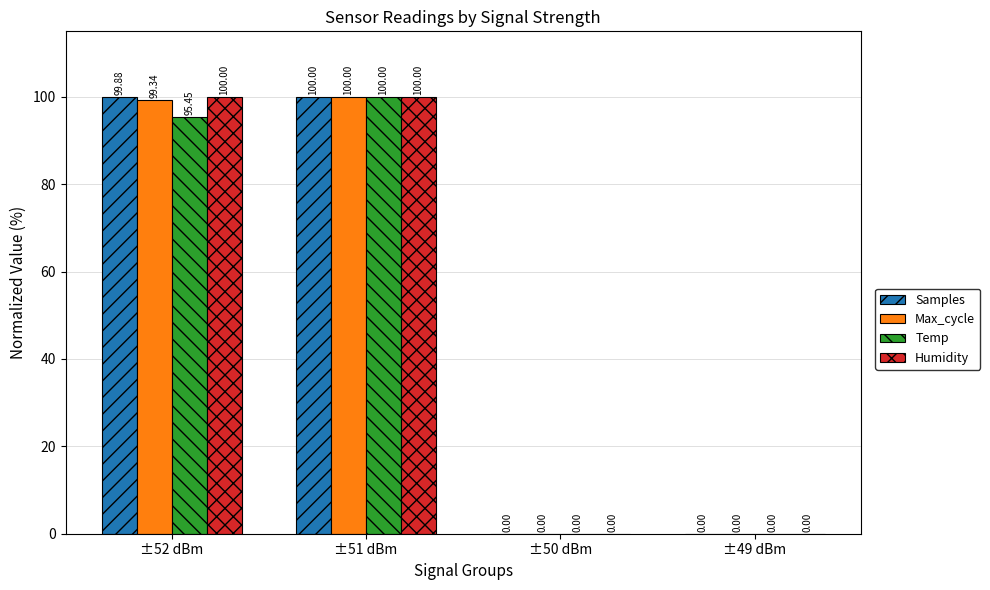

At which category is the sum across all series the highest?

±51 dBm